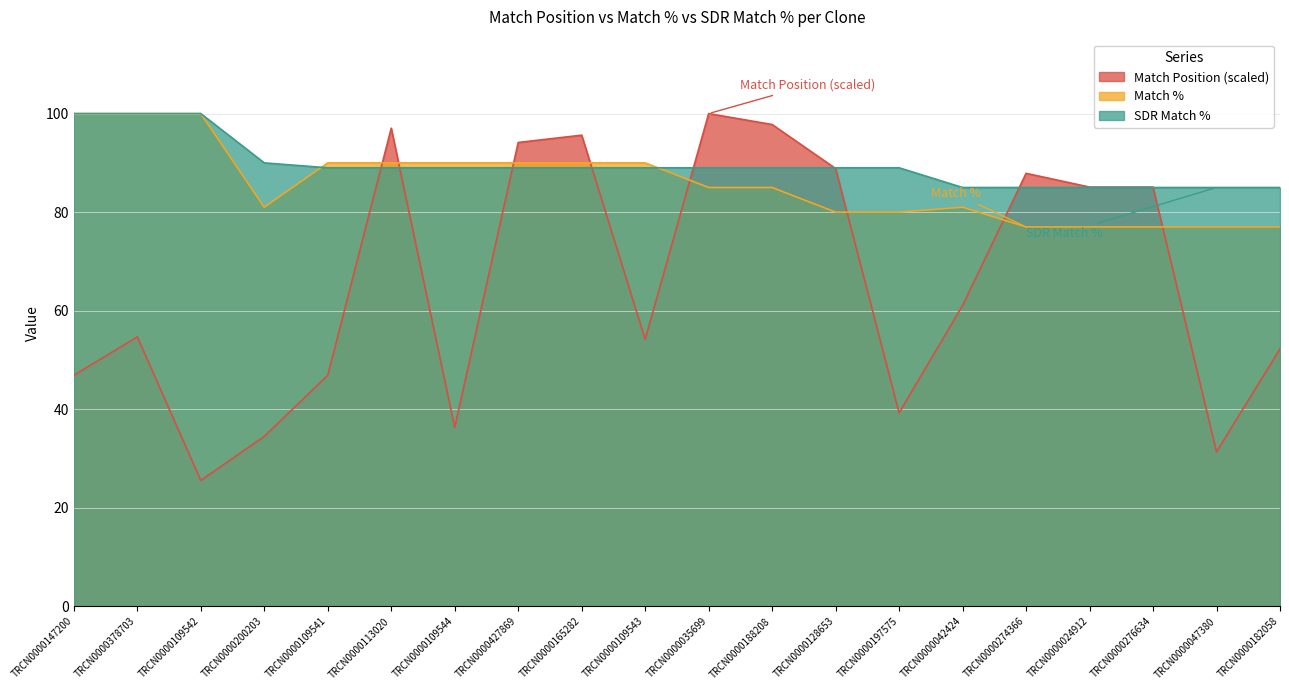

Rank the series by their average value, from highest to lowest.

SDR Match %, Match %, Match Position (scaled)